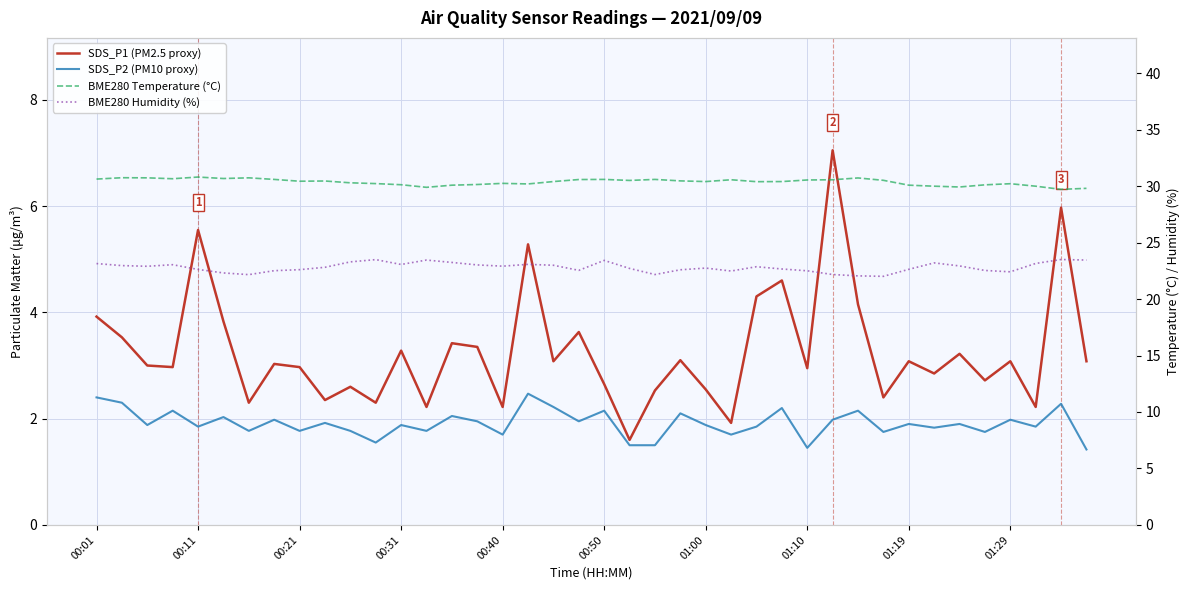

True or false: BME280 Temperature (°C) and SDS_P1 (PM2.5 proxy) intersect in this chart.

False